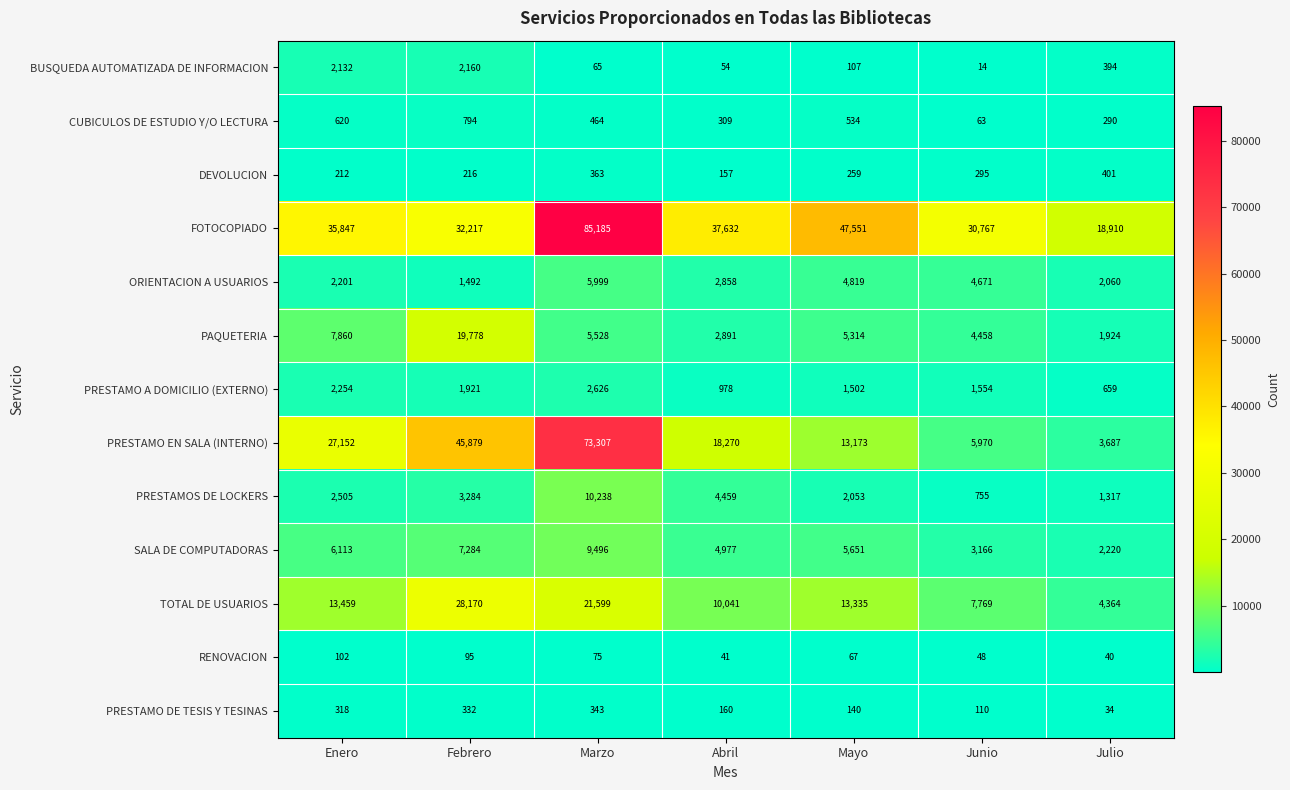

At which category is the sum across all series the highest?

Marzo